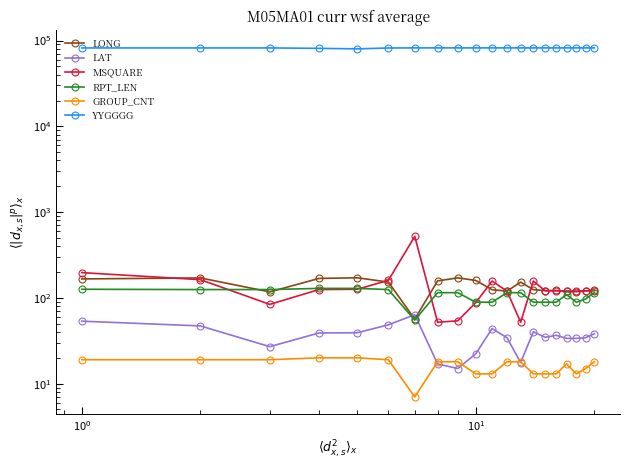

In GROUP_CNT, how many points are higher than both neighbors (excluding endpoints)?

1